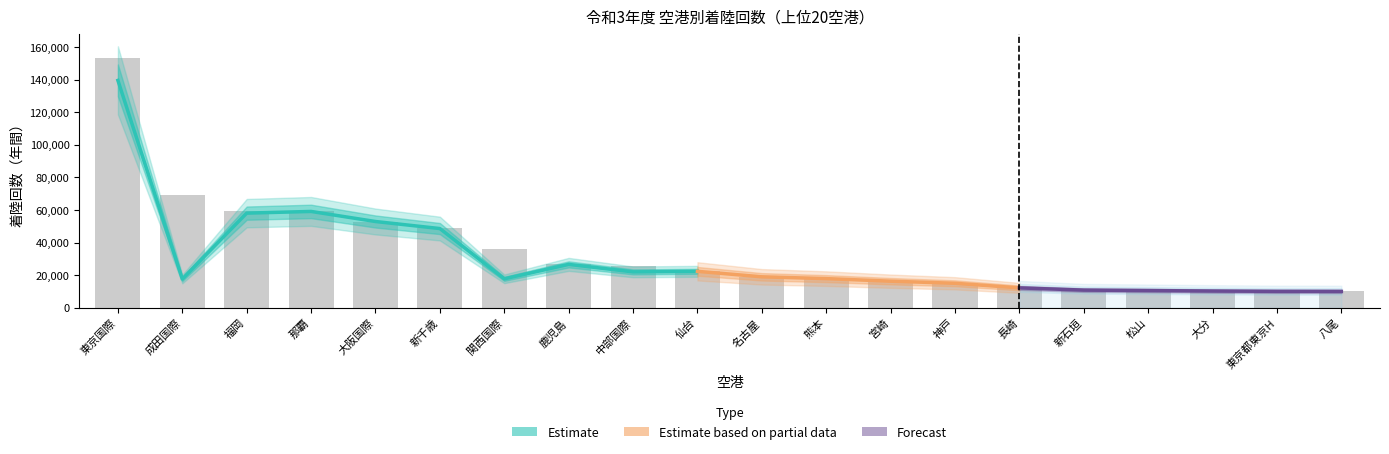

What is the label of the 10th bar from the left?

仙台